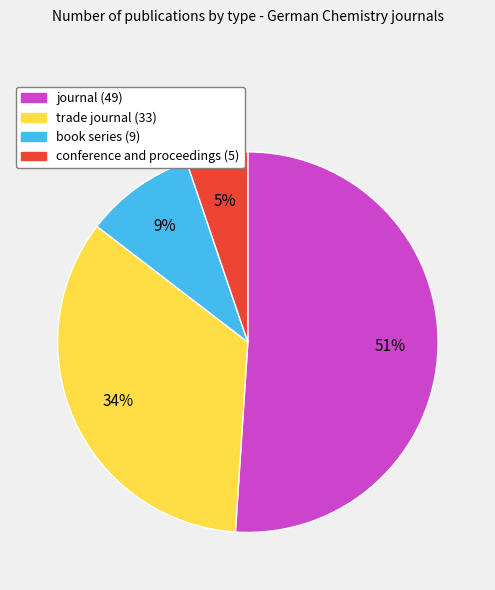

Approximately how many times larger is the value at book series (9) compared to conference and proceedings (5)?

1.8